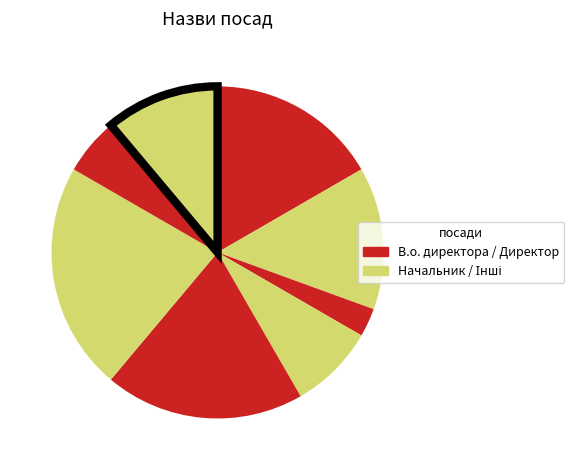

How many segments does this pie chart have?

8